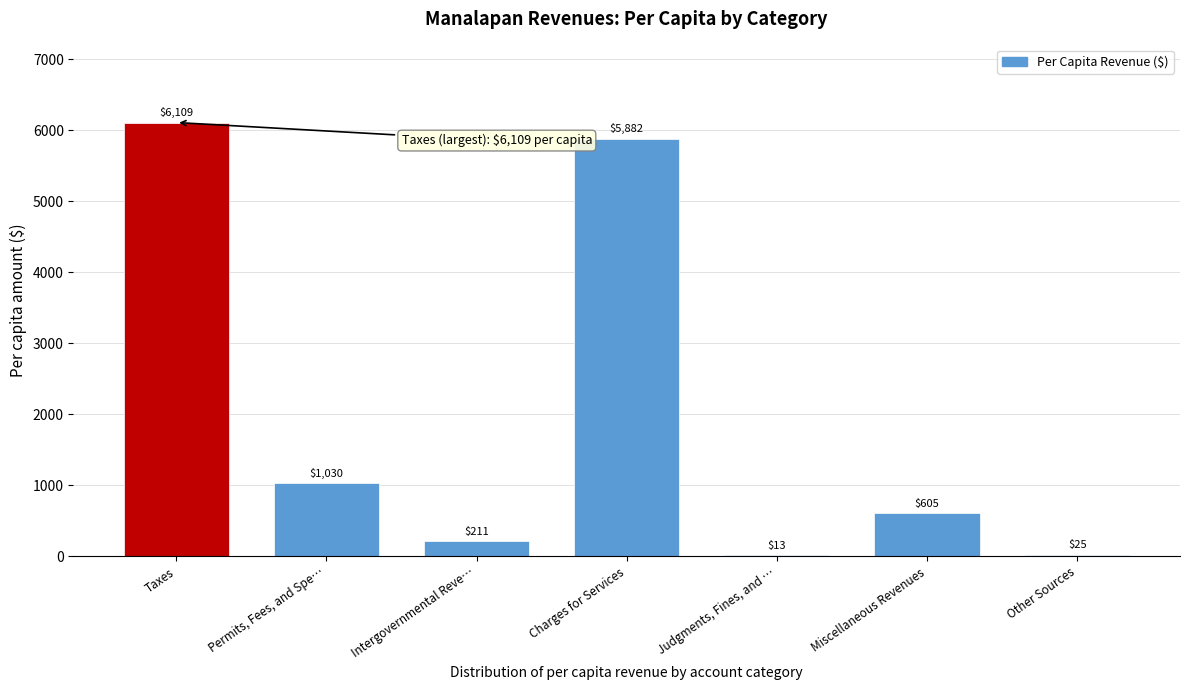

What is the sum of the values at Permits, Fees, and Spe… and Judgments, Fines, and …?

1043.0